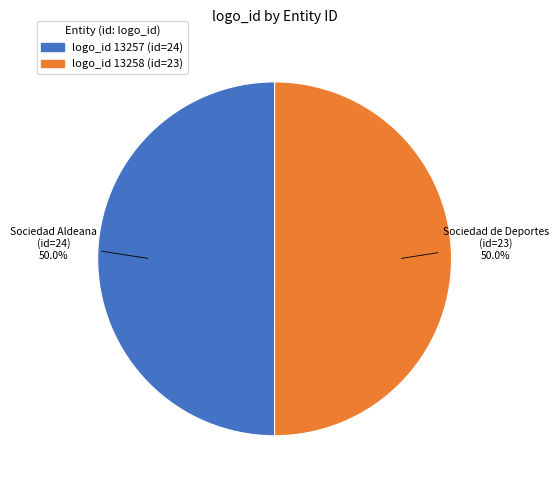

How many segments does this pie chart have?

2